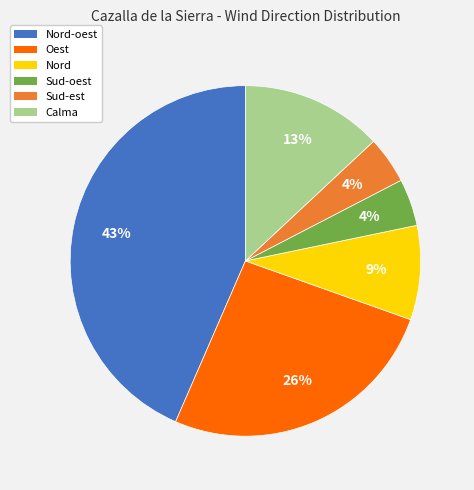

To the nearest percent, what is the average slice percentage?

17%